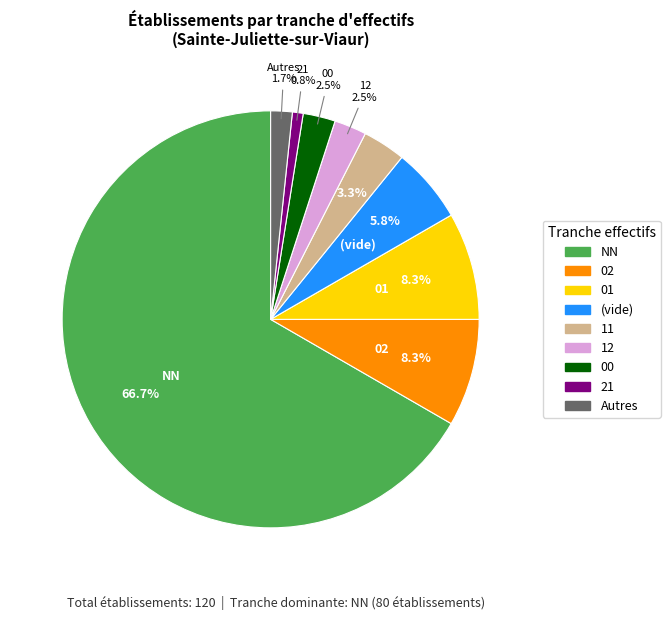

Does any single category account for the majority?

Yes